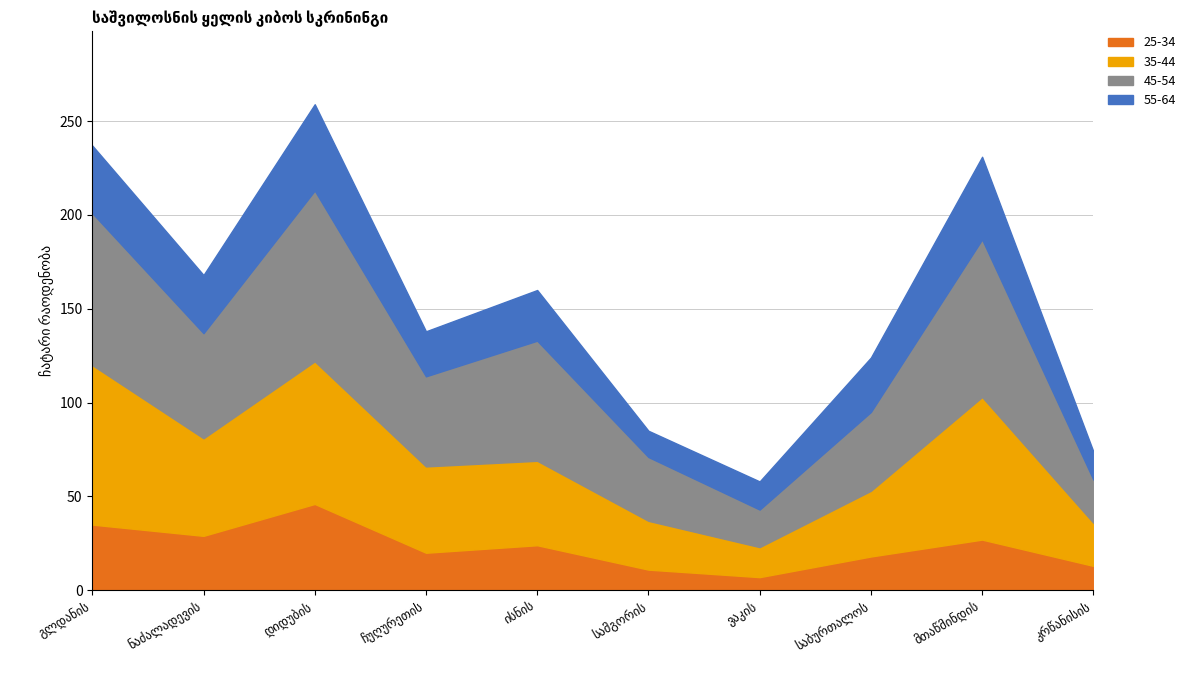

Where is the first local minimum for 45-54?

ნაძალადევის